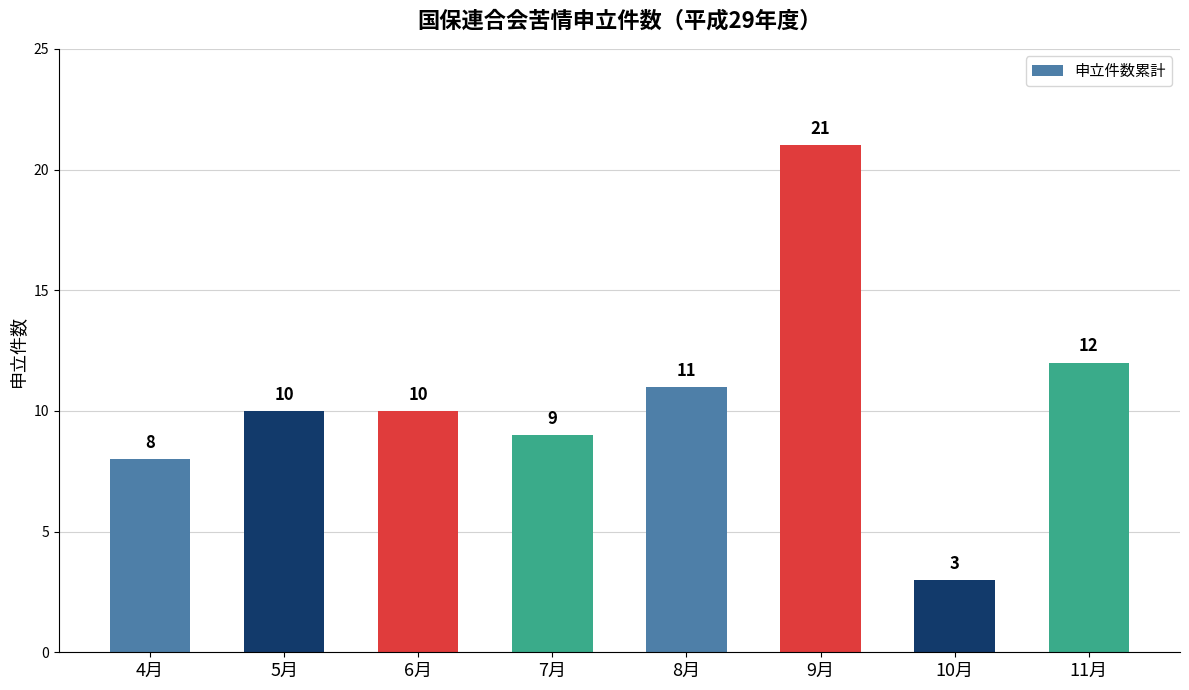

Read the value at 11月.

12